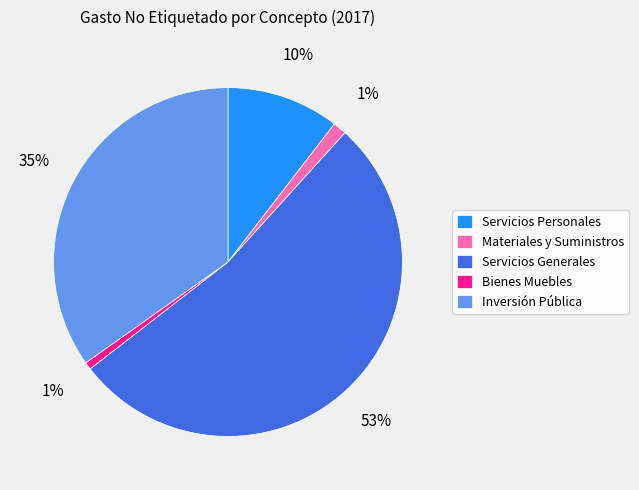

To the nearest percent, what is the combined percentage of Servicios Generales and Servicios Personales?

63%